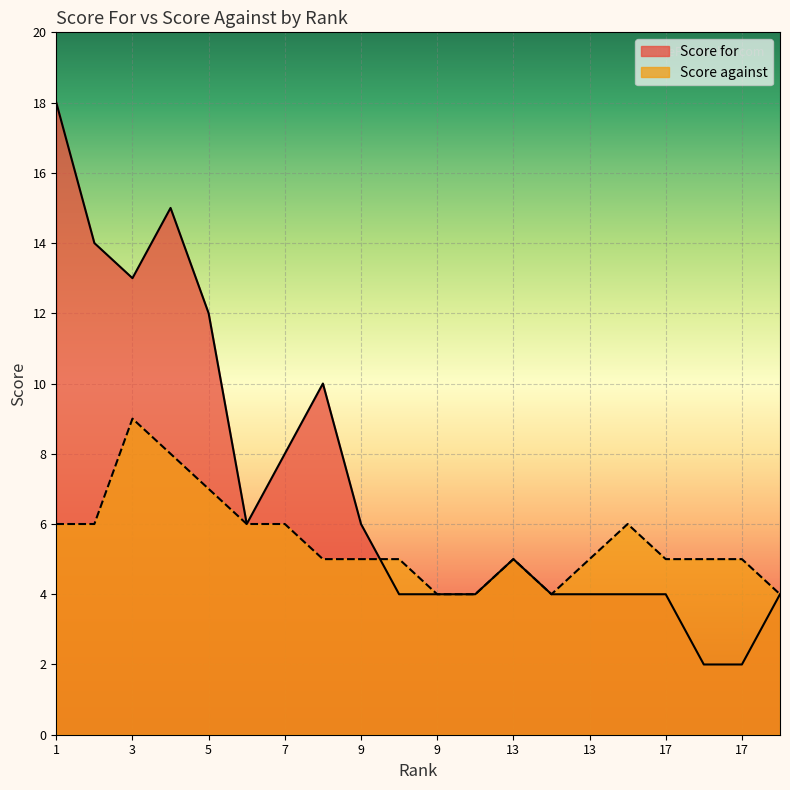

What is the total value across all series at 1?

24